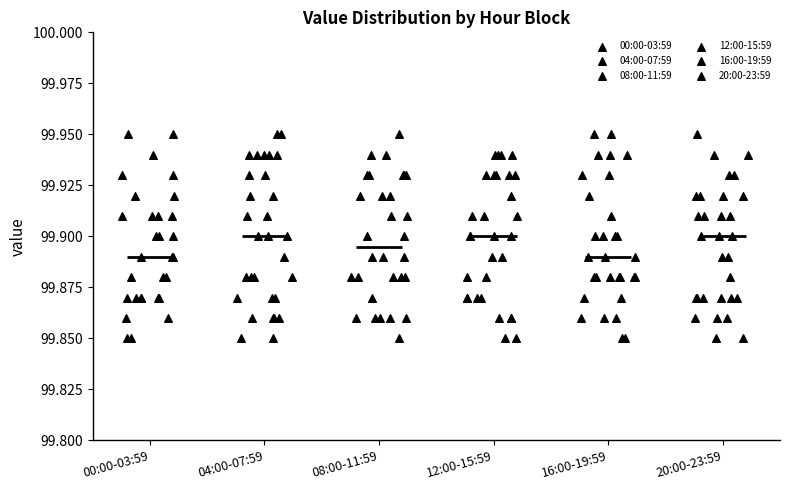

Reading left to right, transcribe this box plot: for each box, give where its median line is, the range the box spans, and where its two whiskers end, as read against the y-axis. The values are not printed on the chart, so give them approximately, as read against the axis.

00:00-03:59: median 99.890, box 99.870 to 99.910, whiskers 99.850 to 99.950
04:00-07:59: median 99.900, box 99.870 to 99.930, whiskers 99.850 to 99.950
08:00-11:59: median 99.895, box 99.880 to 99.930, whiskers 99.850 to 99.950
12:00-15:59: median 99.900, box 99.870 to 99.930, whiskers 99.850 to 99.940
16:00-19:59: median 99.890, box 99.880 to 99.920, whiskers 99.850 to 99.950
20:00-23:59: median 99.900, box 99.870 to 99.920, whiskers 99.850 to 99.950